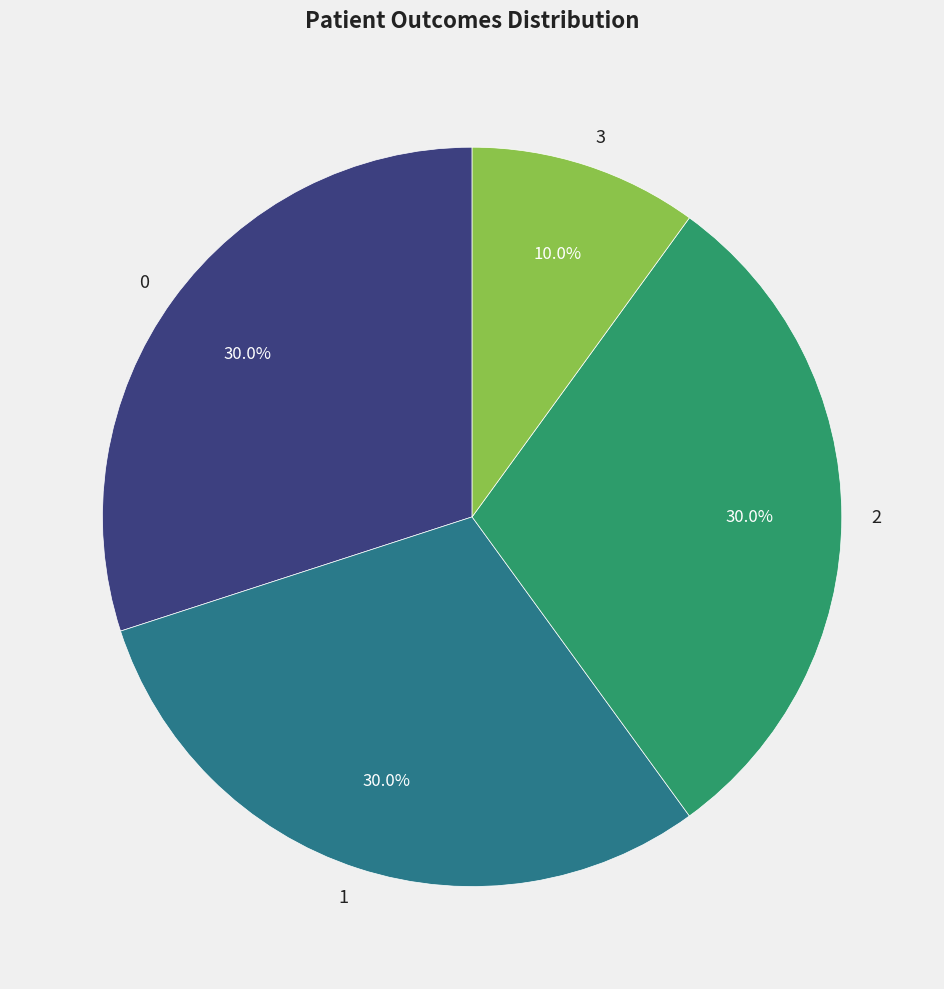

Is there any slice that represents more than half of the pie?

No